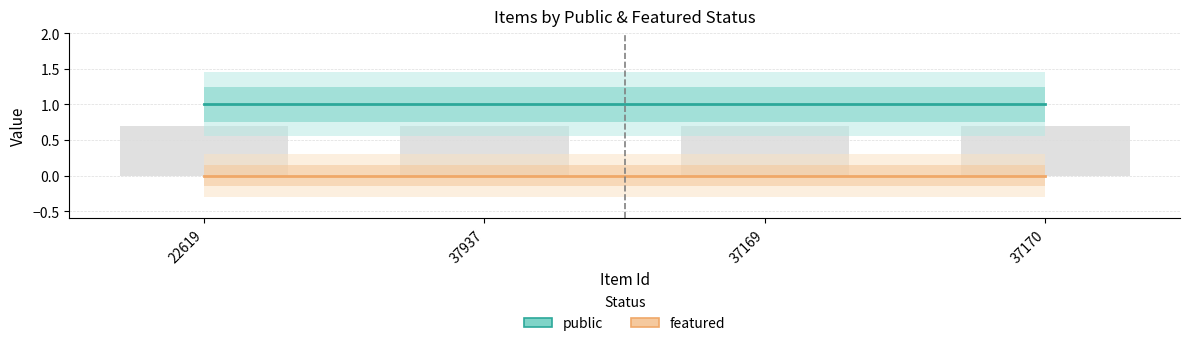

What is the spread (max minus min) of values at 37937?

1